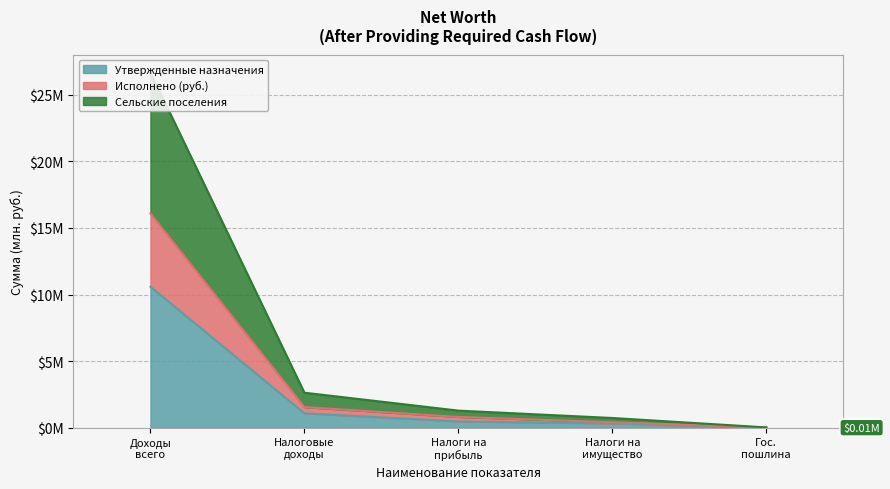

How many data points does each series have?

5